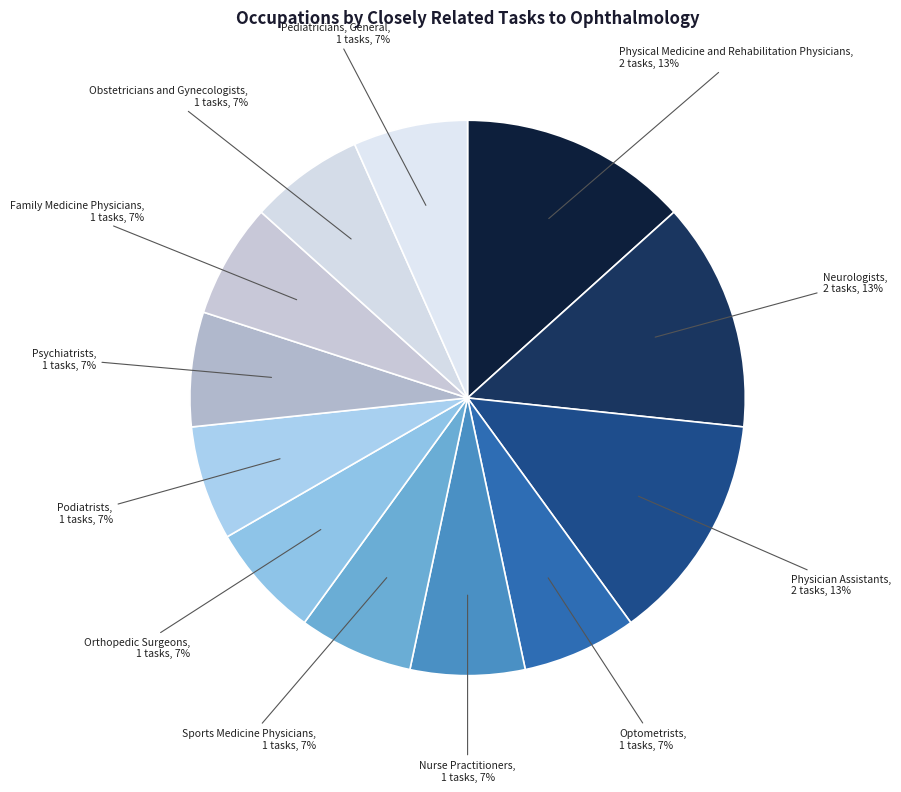

Is there any slice that represents more than half of the pie?

No